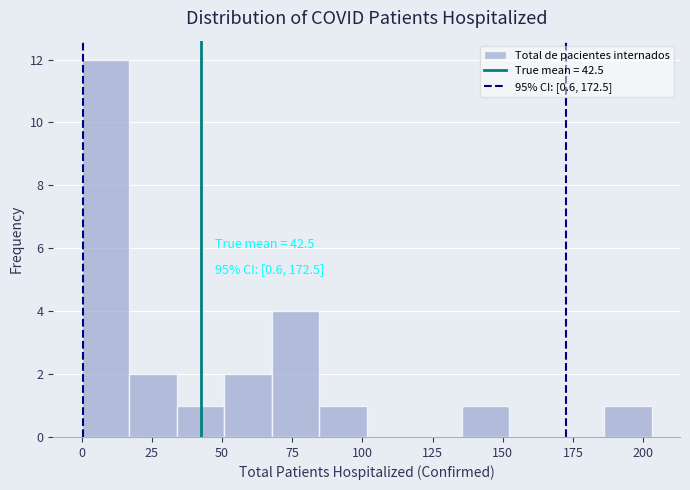

Read against the x-axis, roughly where is the centre of the tallest bar?

10